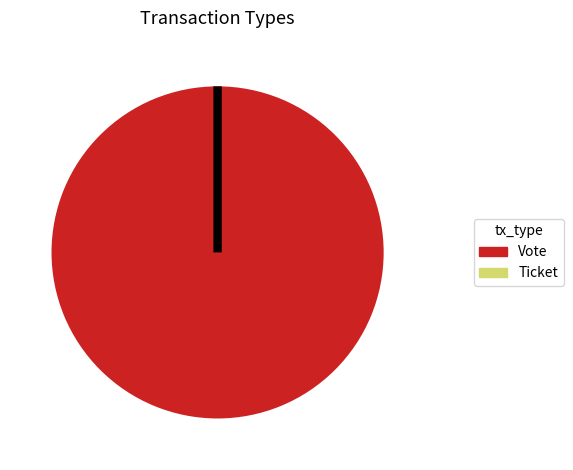

Is it true that Vote is 99% of the pie?

False